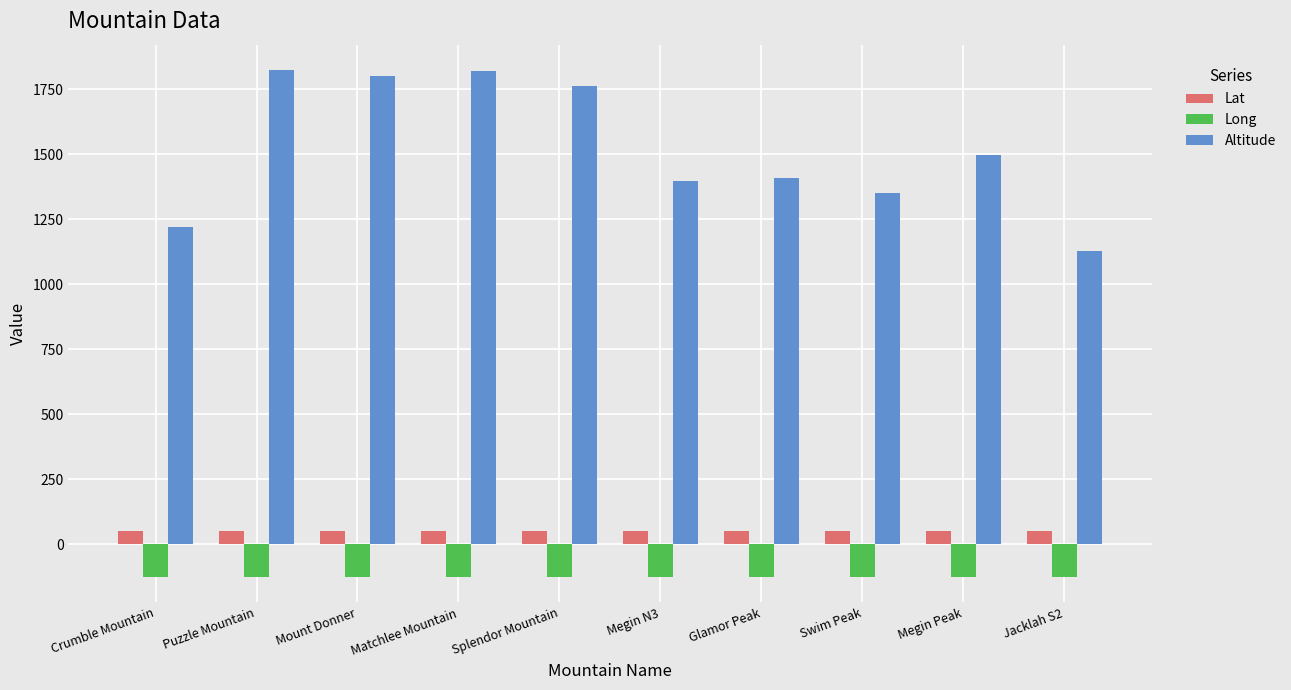

Rank the series at Splendor Mountain from highest to lowest value.

Altitude, Lat, Long